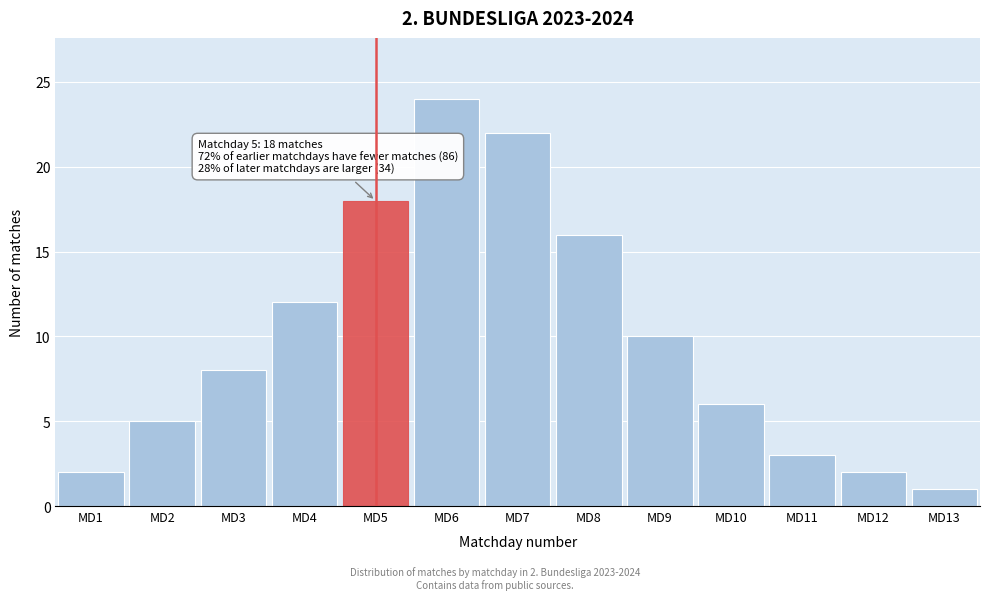

Reading left to right, transcribe all the data shown in this chart.

2	5	8	12	18	24	22	16	10	6	3	2	1